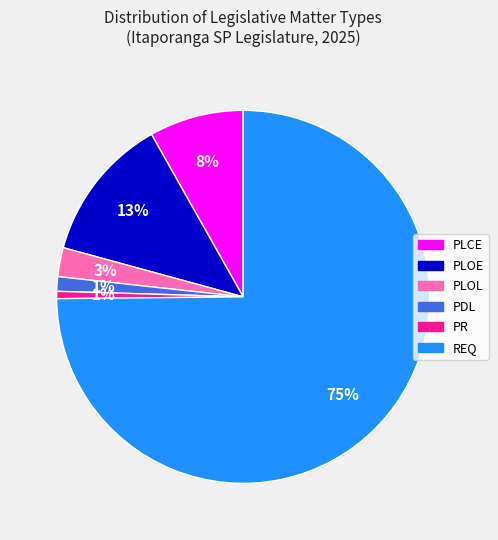

To the nearest percent, what portion does PLOL represent?

3%